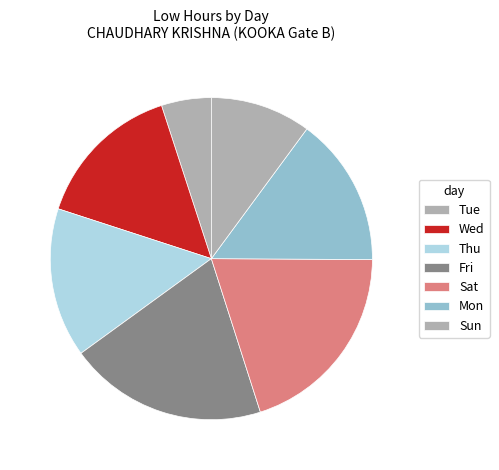

Count the number of slices in the pie.

7